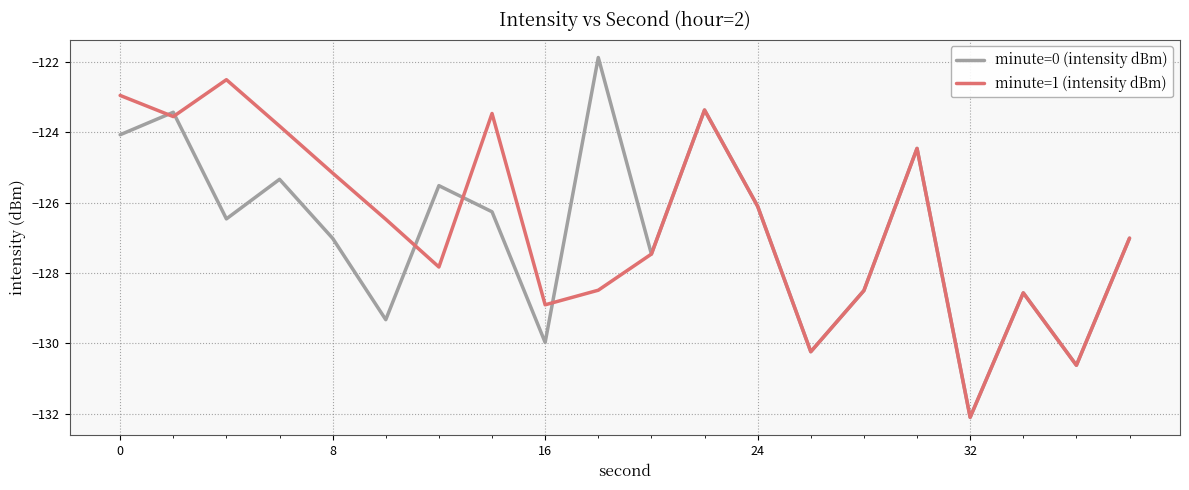

Which series has the widest spread of values?

minute=0 (intensity dBm)